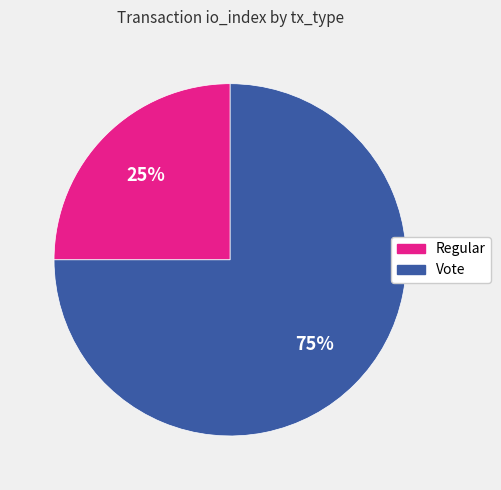

To the nearest percent, what percentage of the pie is Vote?

75%